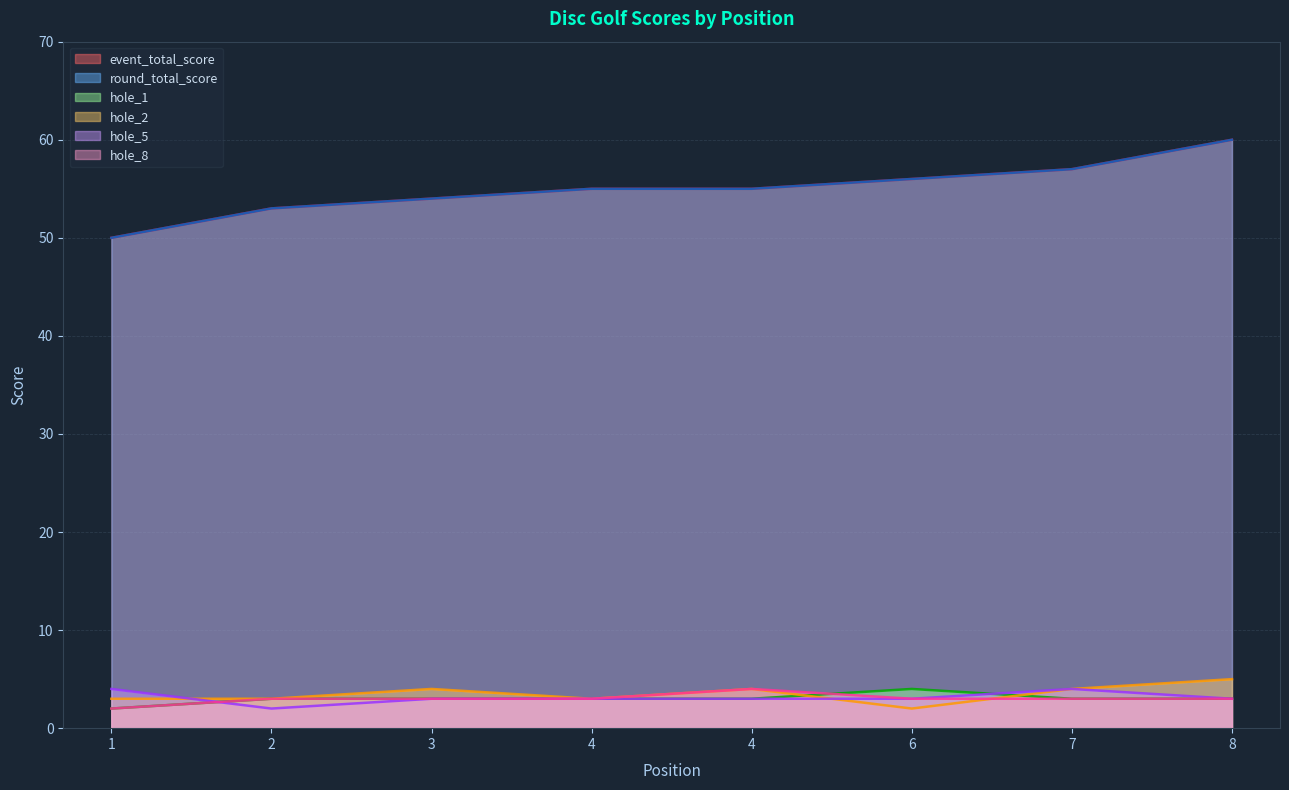

Which category has the highest value in the round_total_score series?

8